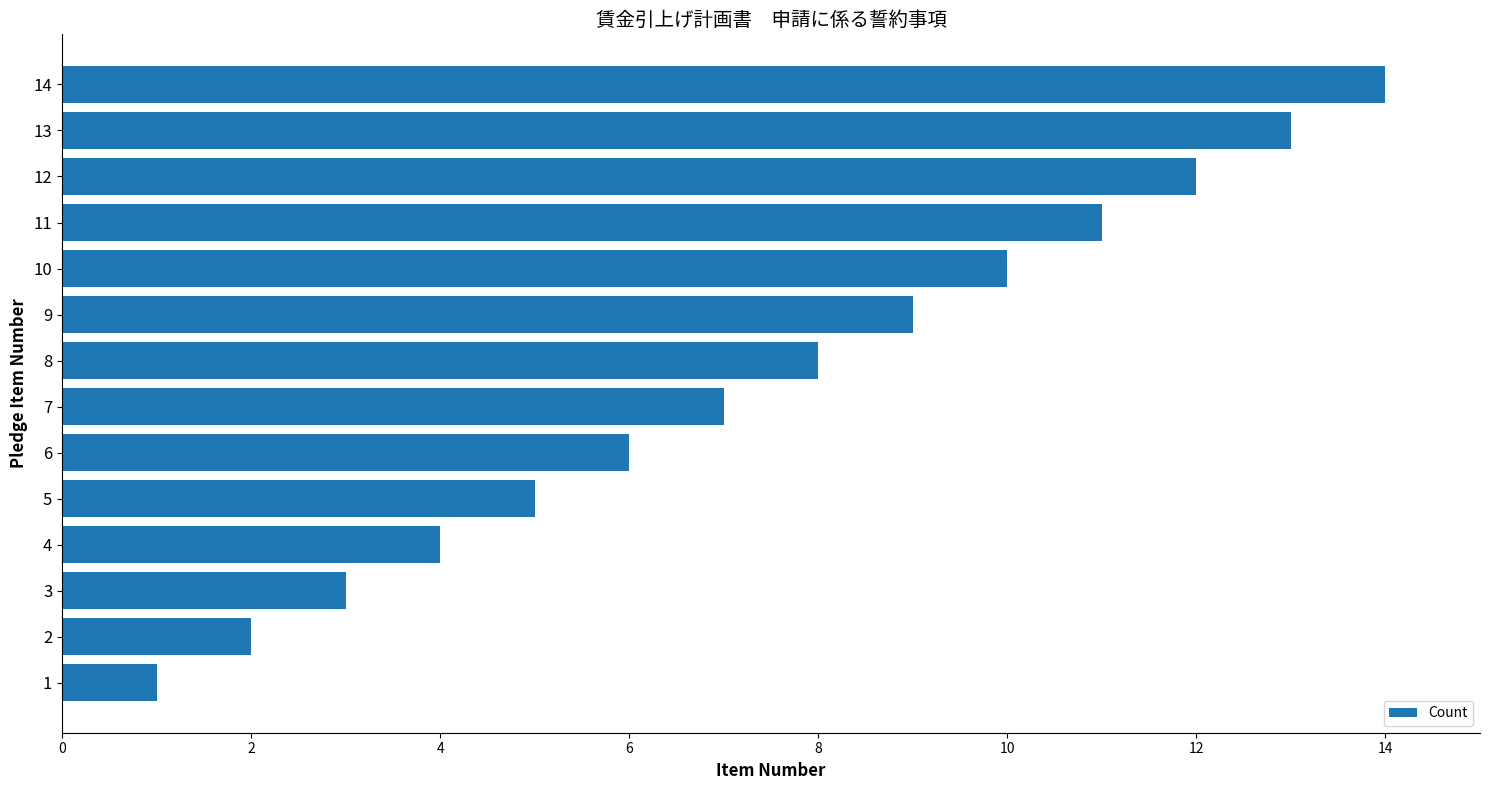

What is the difference between the maximum and minimum values?

13